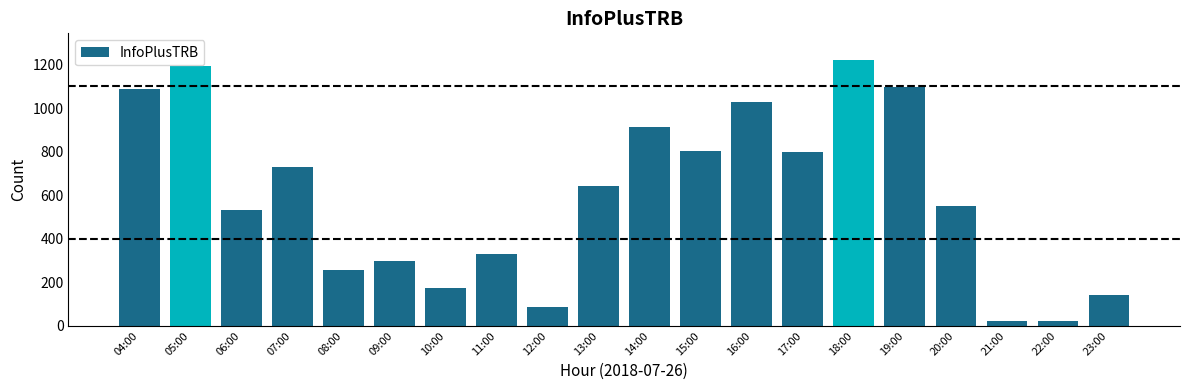

How many data points are less than 642?

10